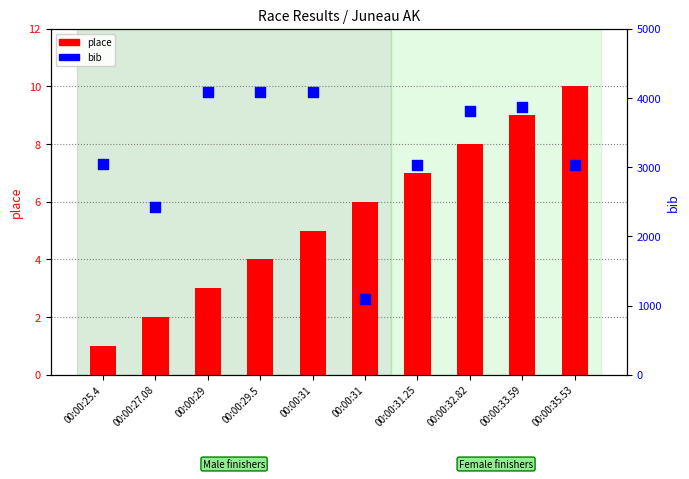

What is the total value across all series at 00:00:31.25?

3041